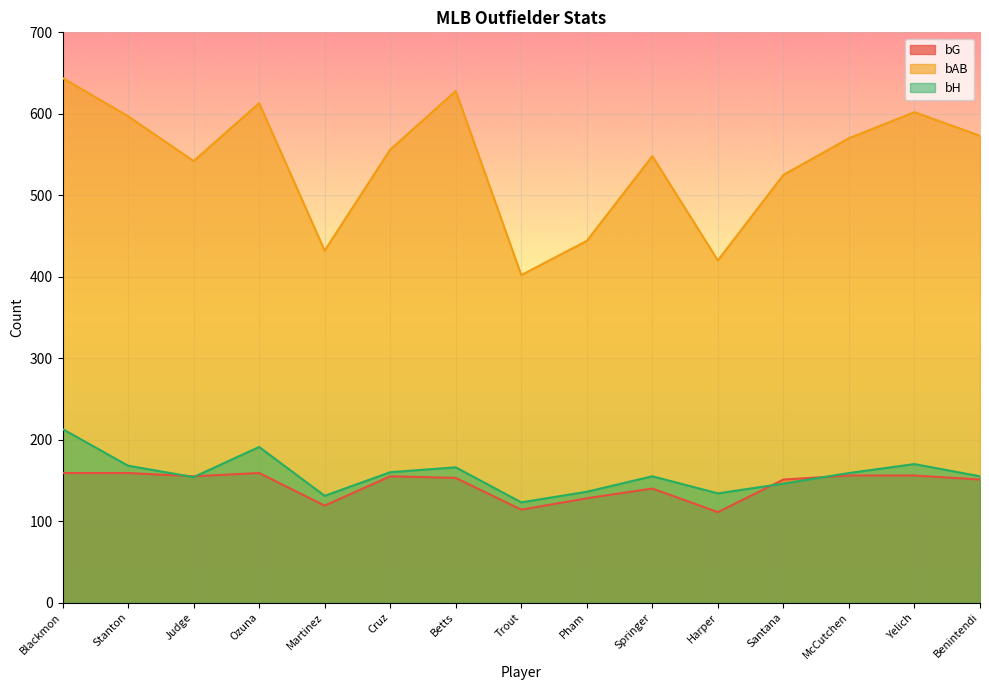

What are all the series names shown in the legend?

bG, bAB, bH